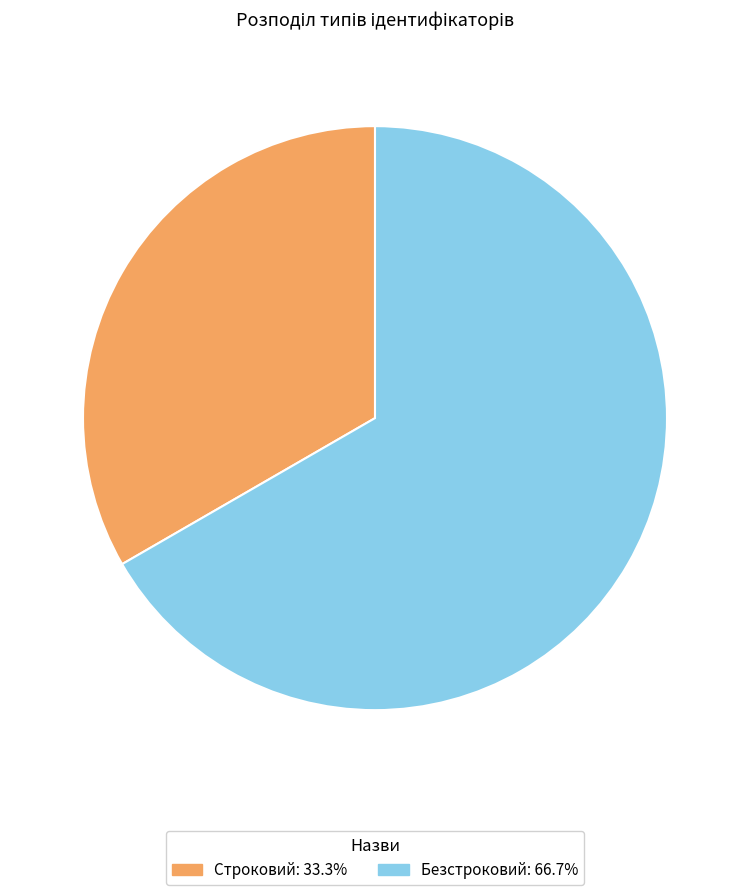

What is the ratio of the value at Безстроковий to the value at Строковий?

2.0